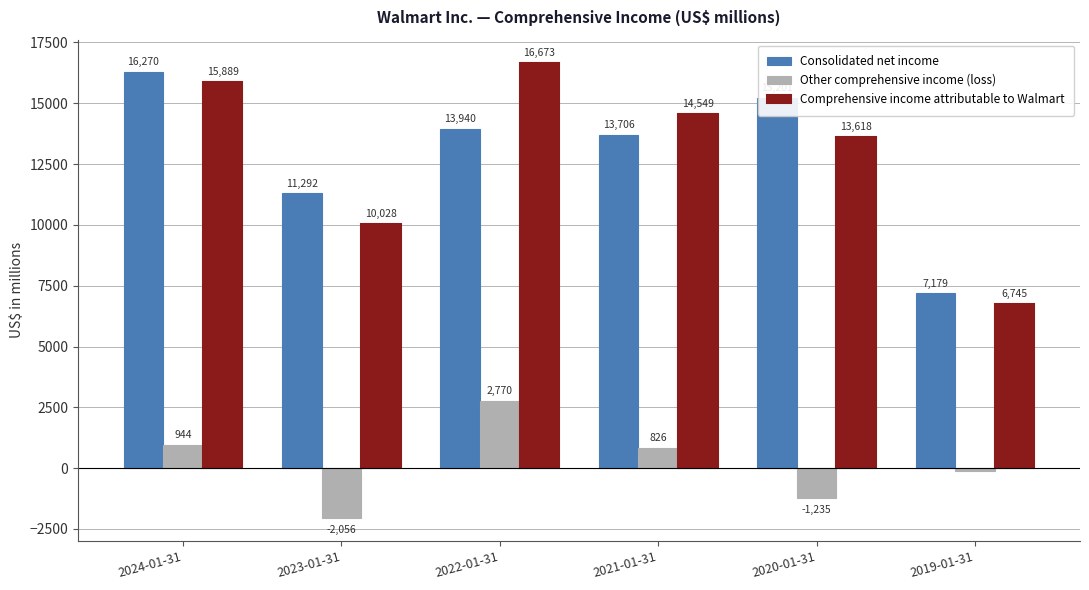

Which label corresponds to the smallest value in the chart?

2023-01-31